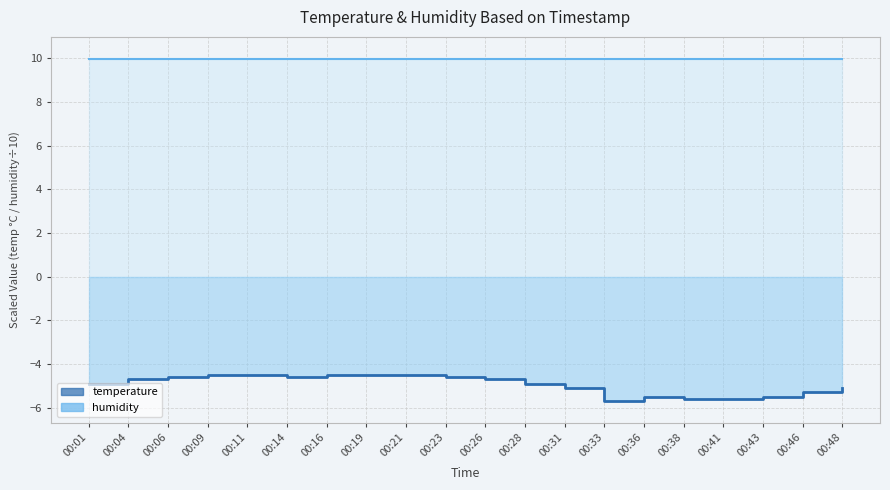

What is the smallest value displayed?

-5.7